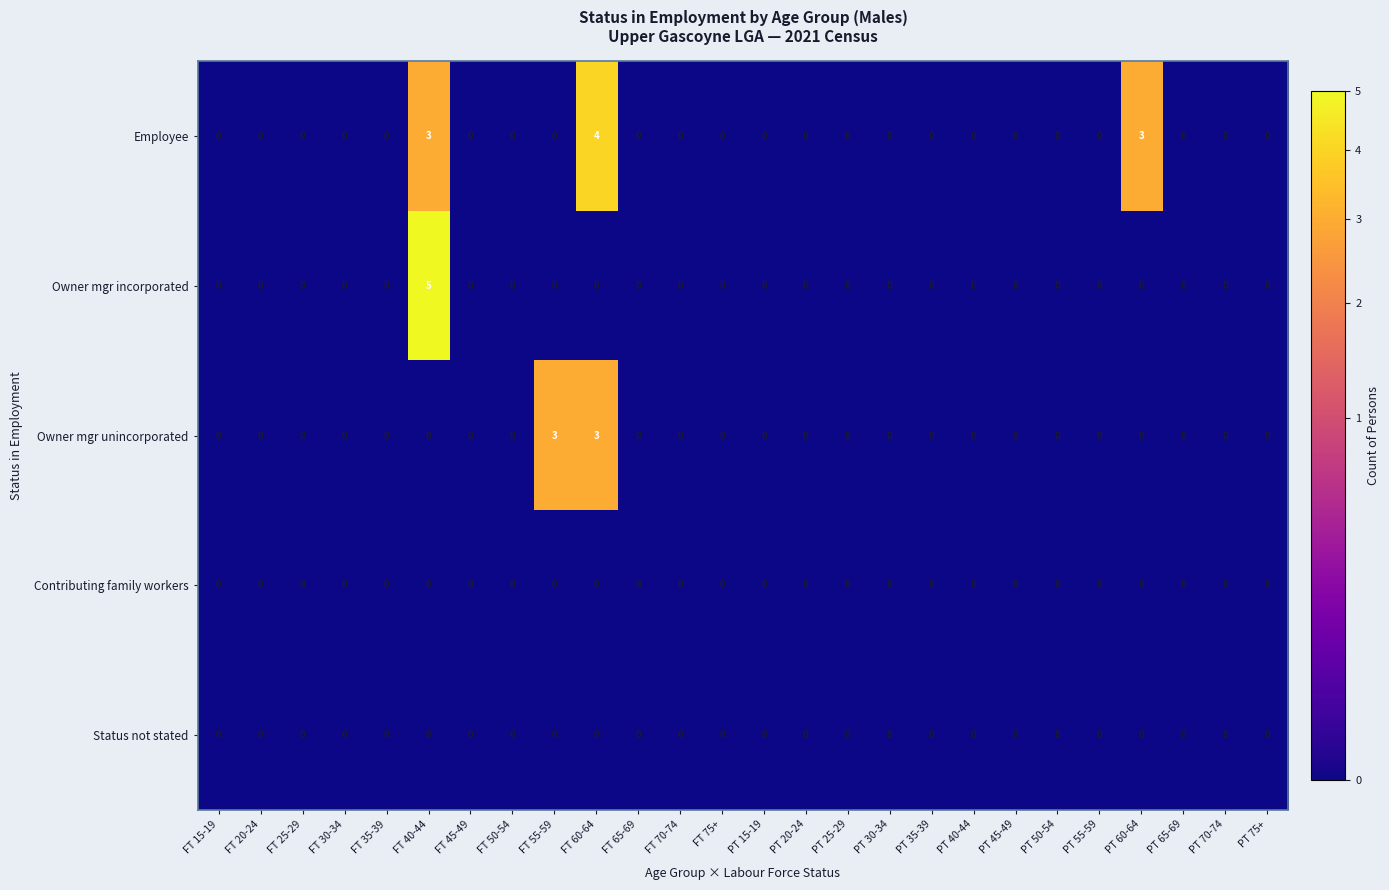

Which series has the widest spread of values?

Owner mgr incorporated